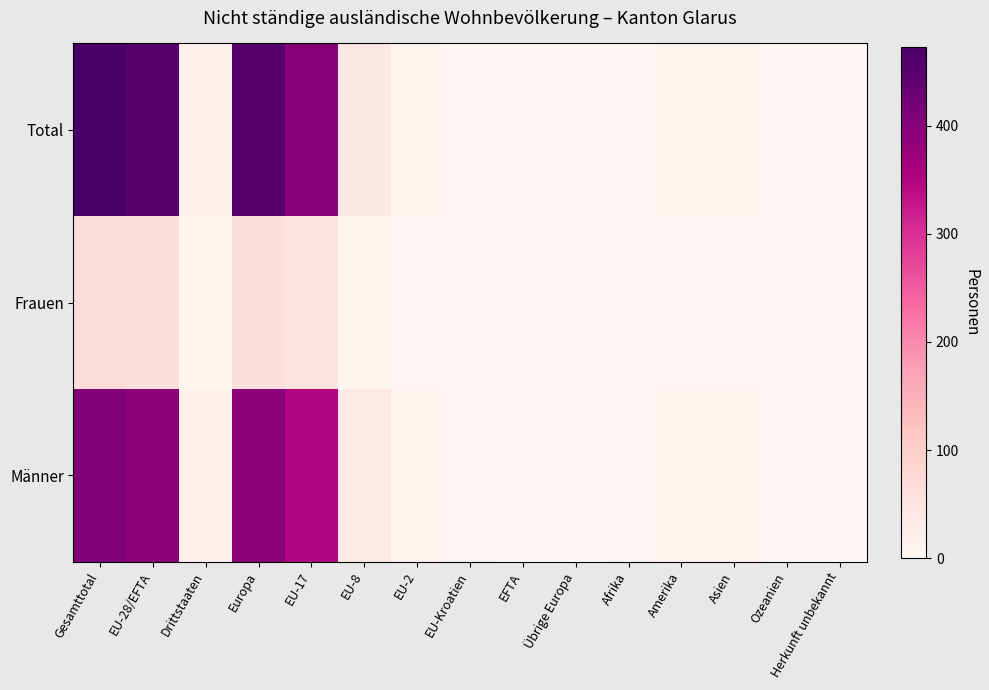

What is the spread (max minus min) of values at EU-8?

33